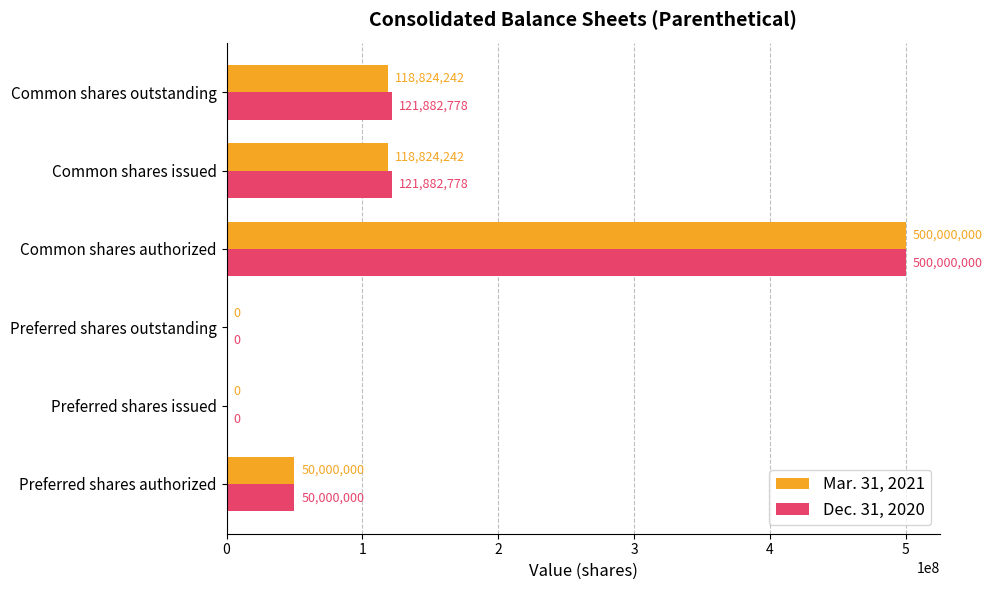

Which series has the largest total across all categories?

Dec. 31, 2020